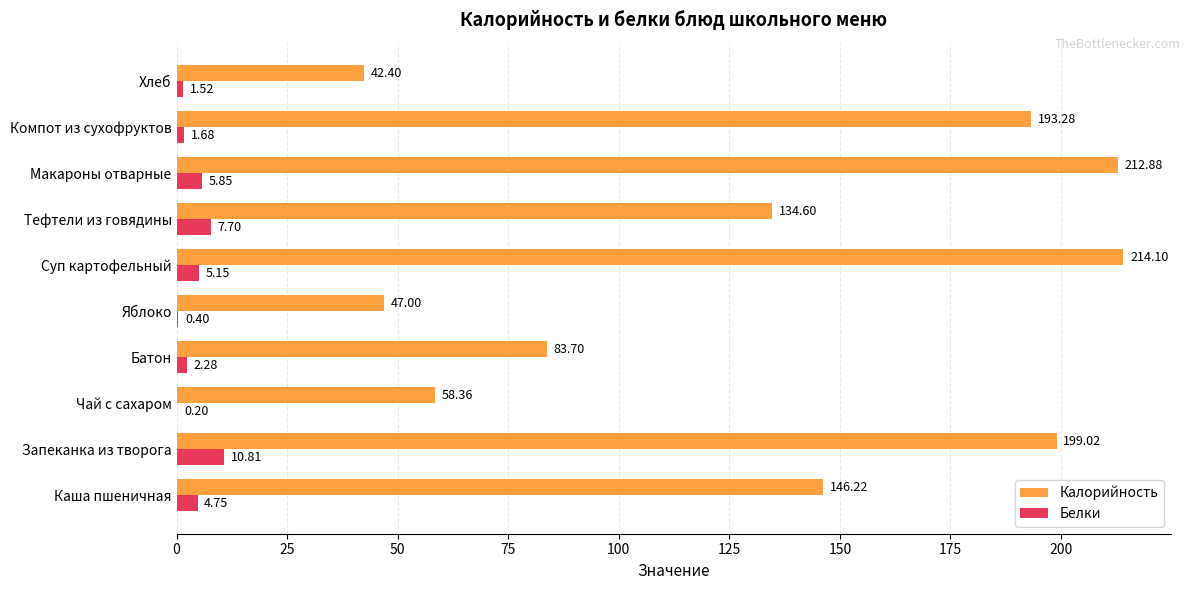

What is the average value of the Калорийность series?

133.2